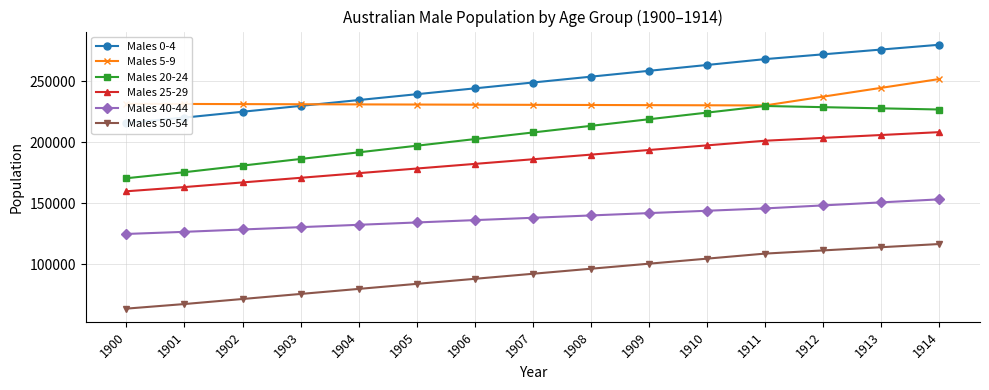

At how many categories does at least one series exceed 132319?

15